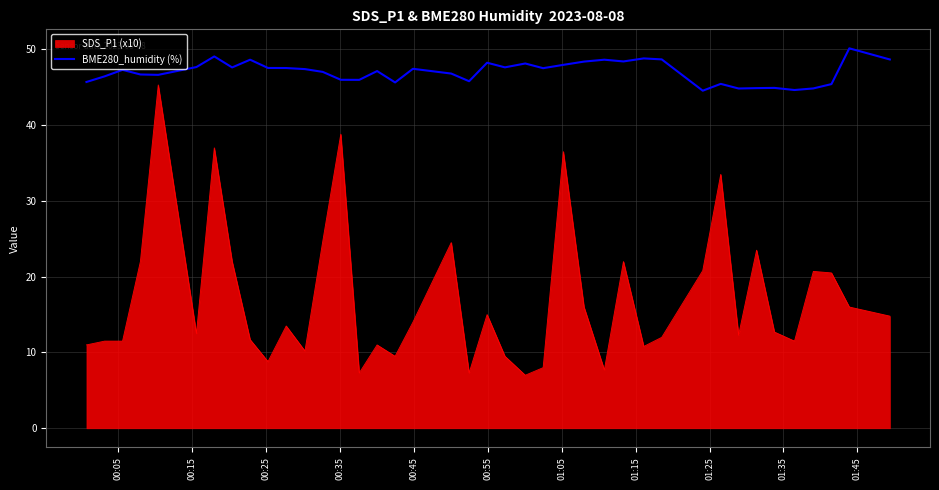

Which series has the widest spread of values?

SDS_P1 (x10)